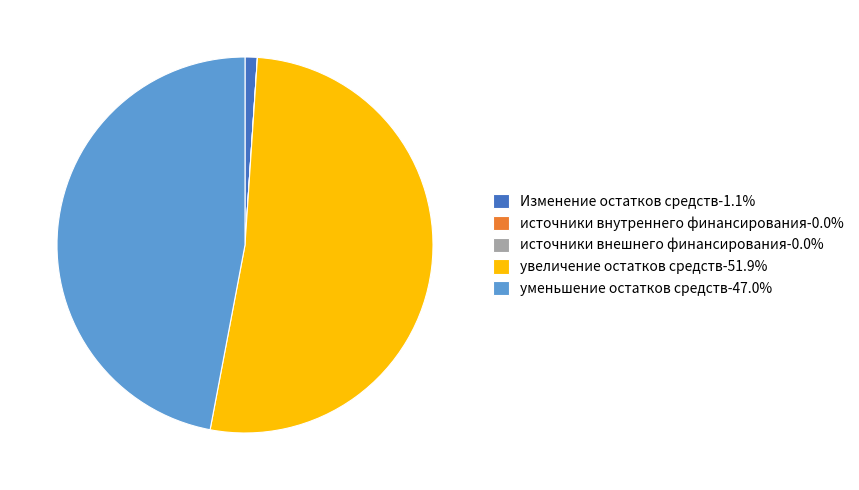

Is увеличение остатков средств the majority of the pie?

Yes